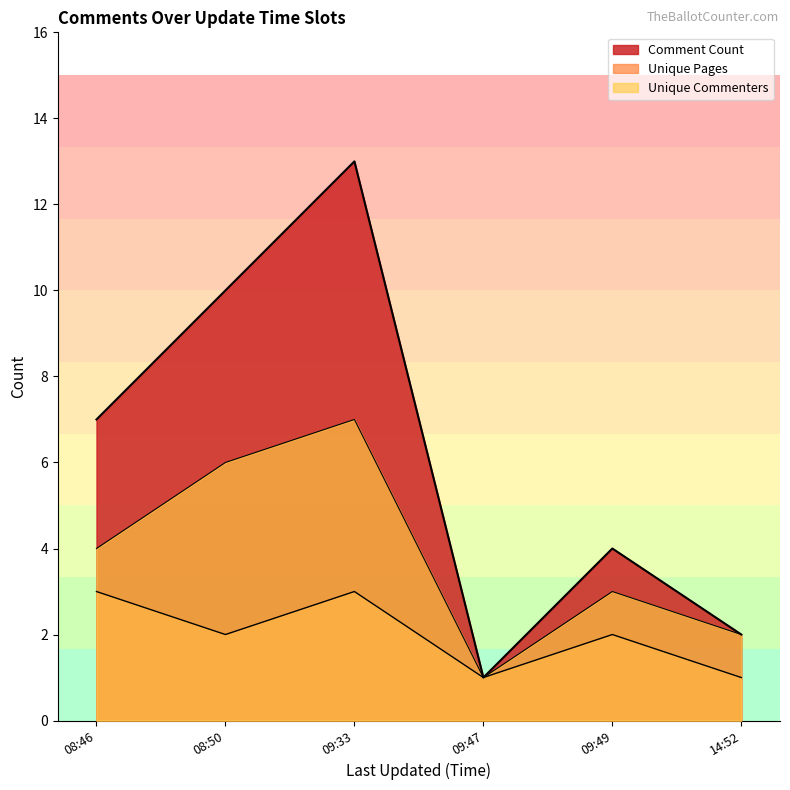

What is the label of the 3rd point from the right?

2013-09-16 09:47